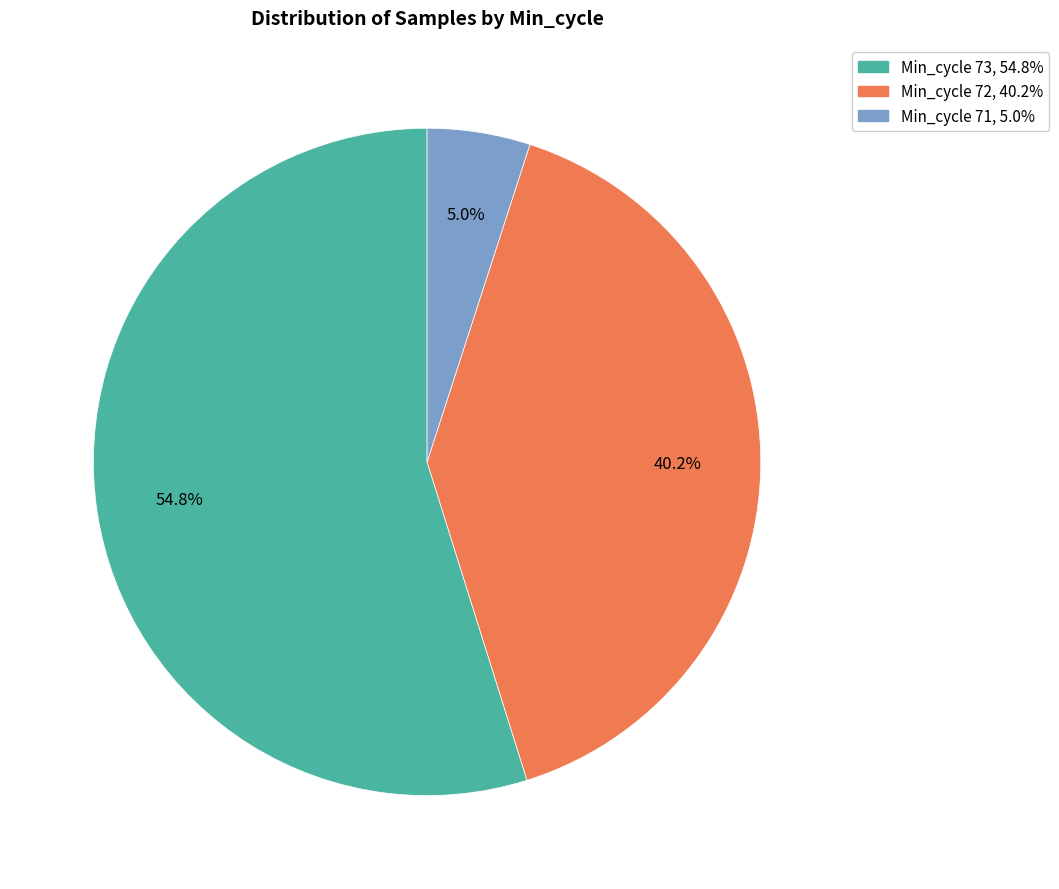

Does any single category account for the majority?

Yes